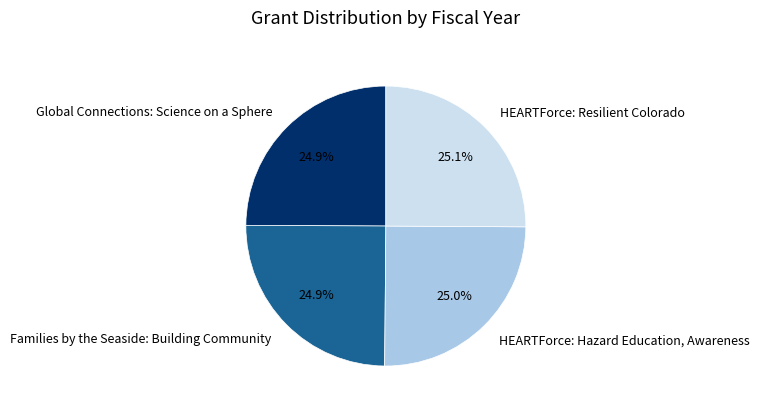

The Families by the Seaside: Building Community slice represents 32% of the pie. True or false?

False